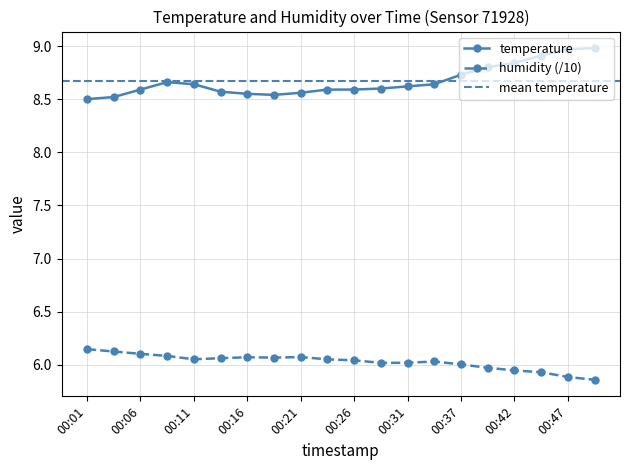

Which series has the widest spread of values?

temperature